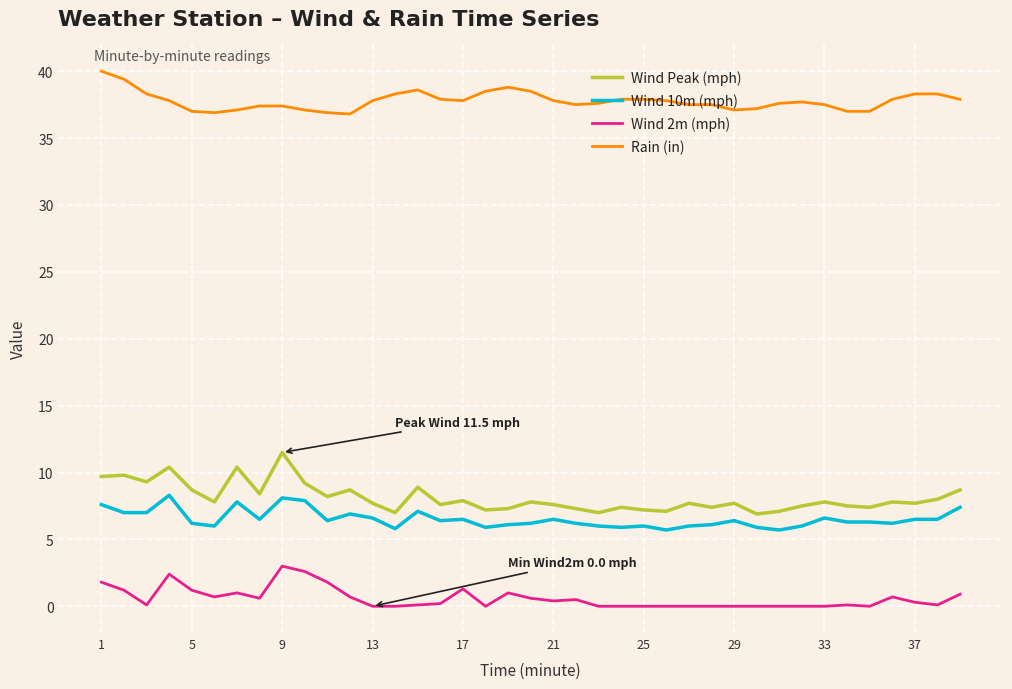

What is the greatest value displayed?

40.0